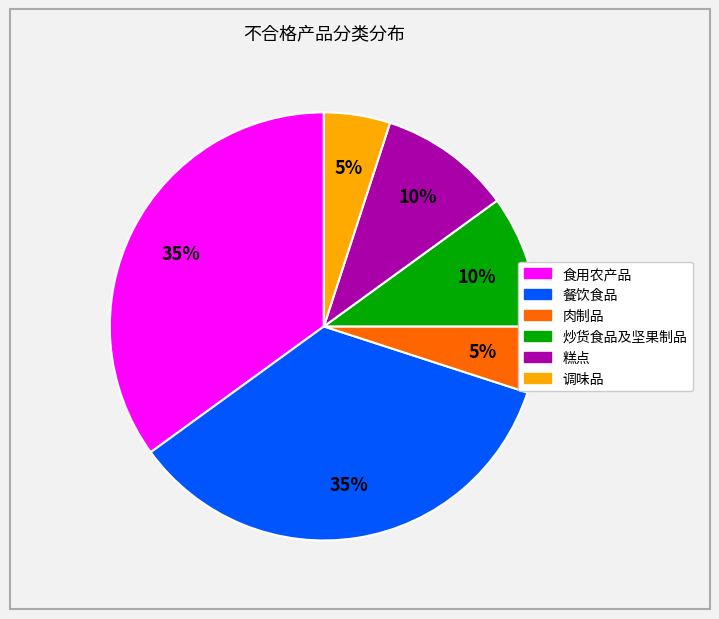

Is it true that 炒货食品及坚果制品 is 10% of the pie?

True